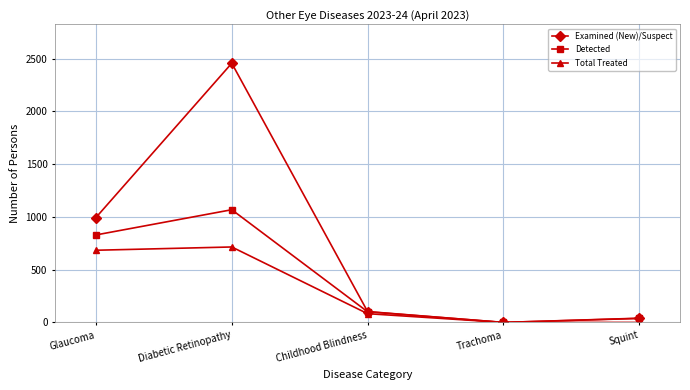

Which category has the lowest value in the Examined (New)/Suspect series?

Trachoma